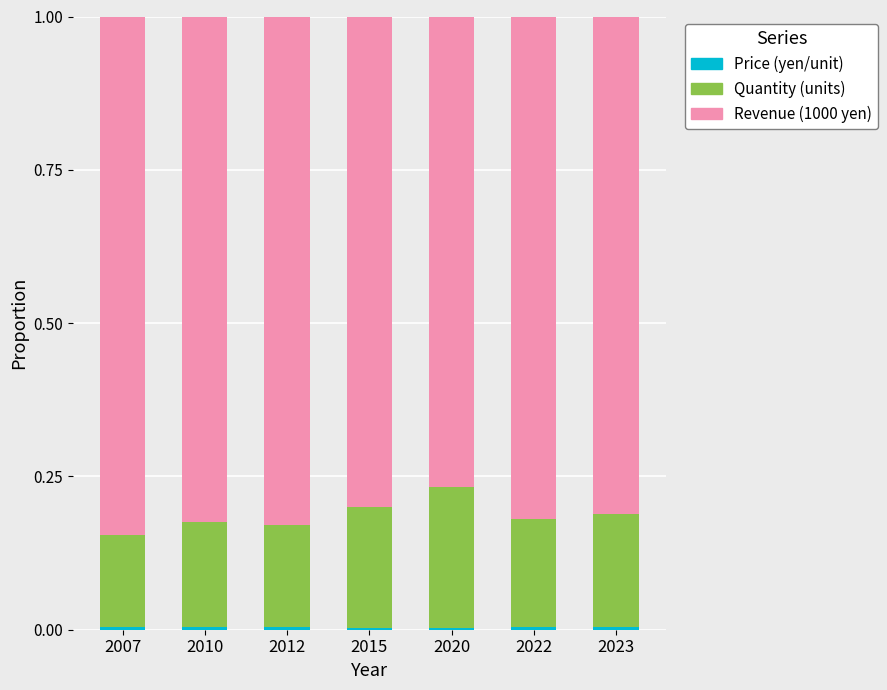

Count the number of categories in the chart.

7